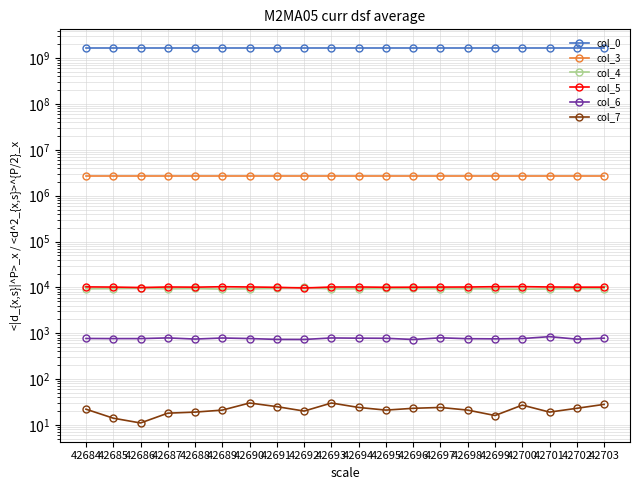

True or false: col_7 has more than 1 interior local peaks.

True